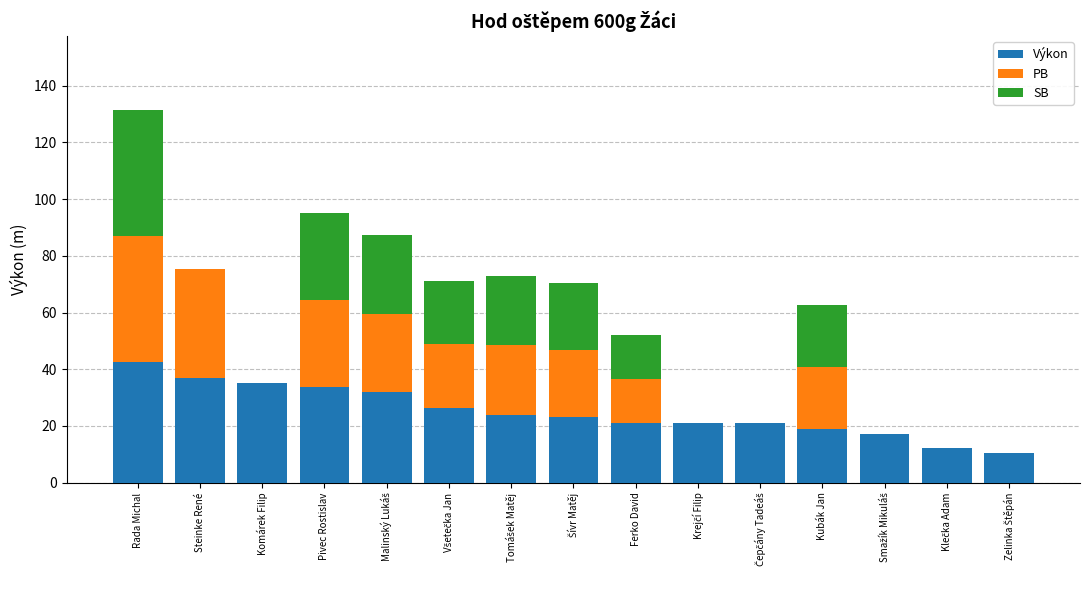

What is the maximum value for Výkon?

42.7